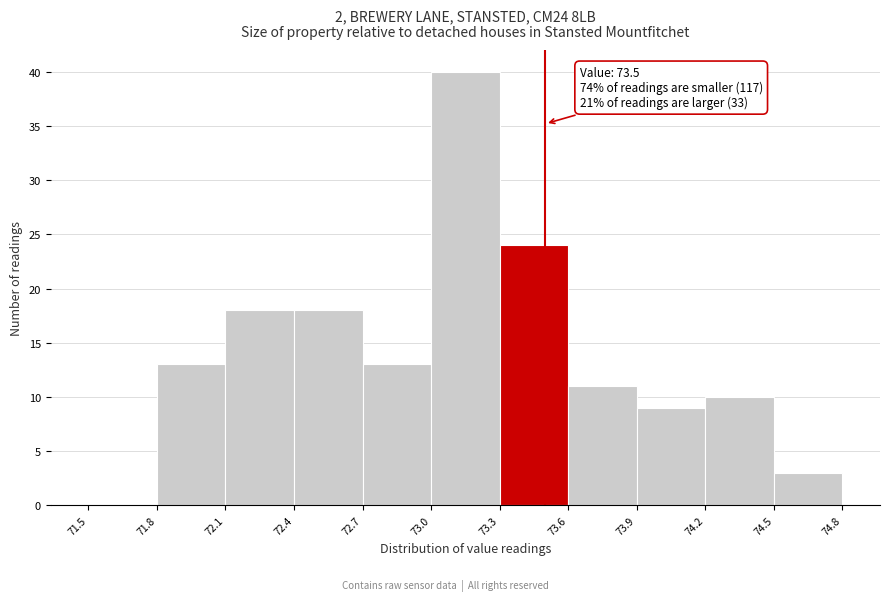

Which range on the x-axis has the tallest bar?

73.0 to 73.3